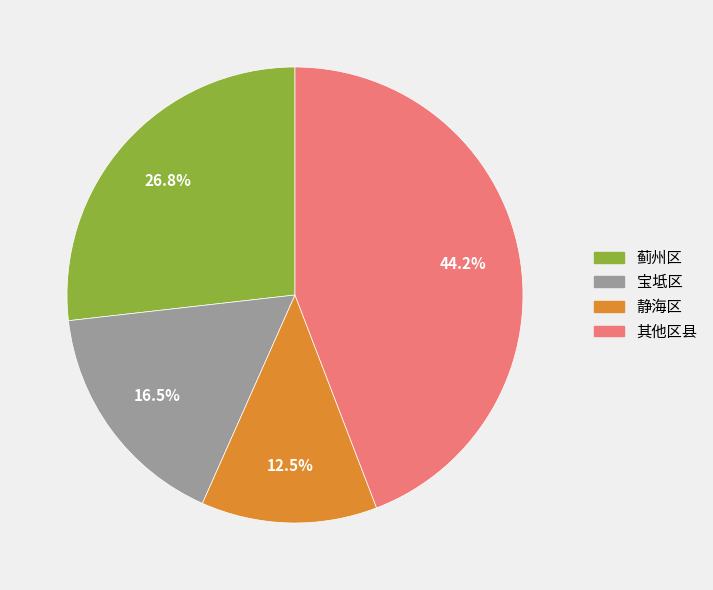

How many slices are in this pie chart?

4